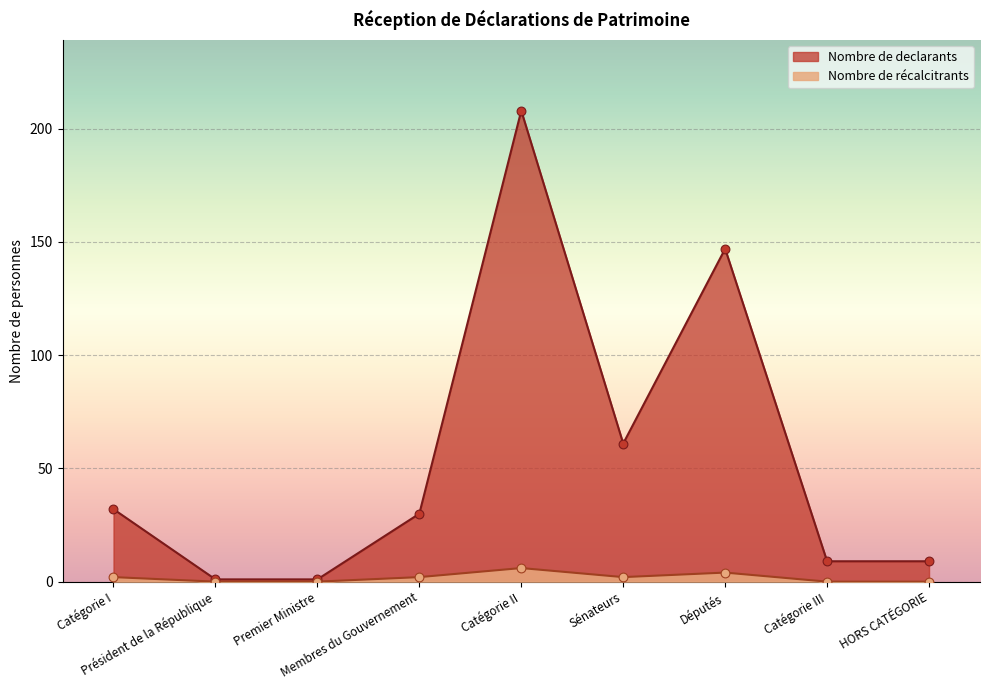

What are all the series names shown in the legend?

Nombre de declarants, Nombre de récalcitrants